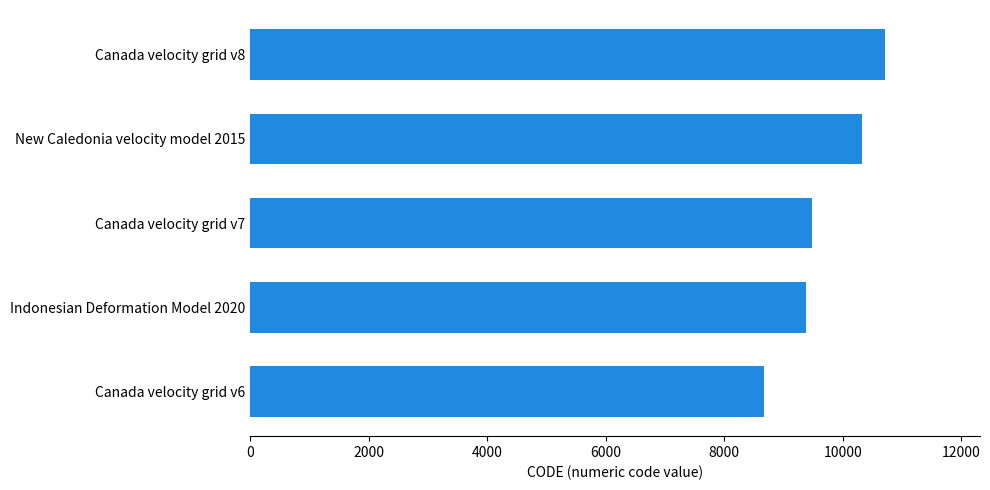

Reading top to bottom, extract all data points from this chart.

10707	10323	9483	9375	8676